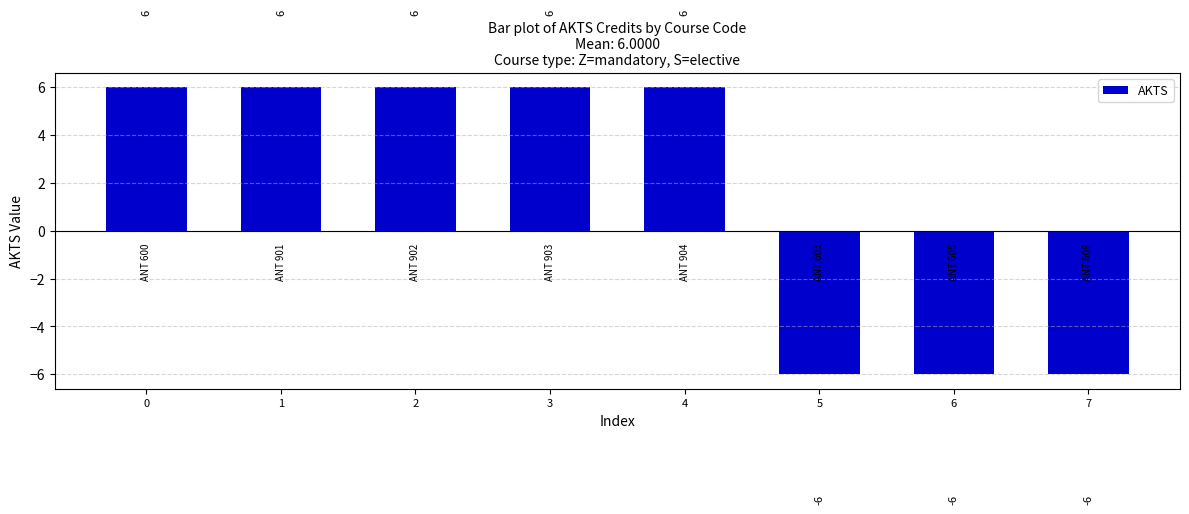

What is the value of the 5th bar from the left?

6